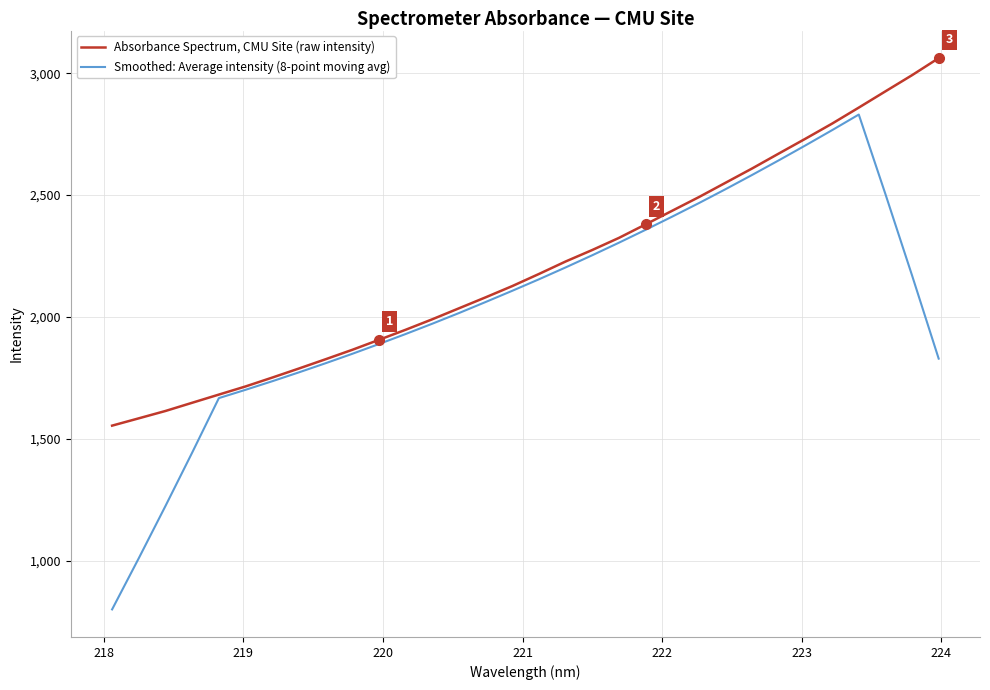

Rank the series by their maximum value, from highest to lowest.

Absorbance Spectrum, CMU Site (raw intensity), Smoothed: Average intensity (8-point moving avg)